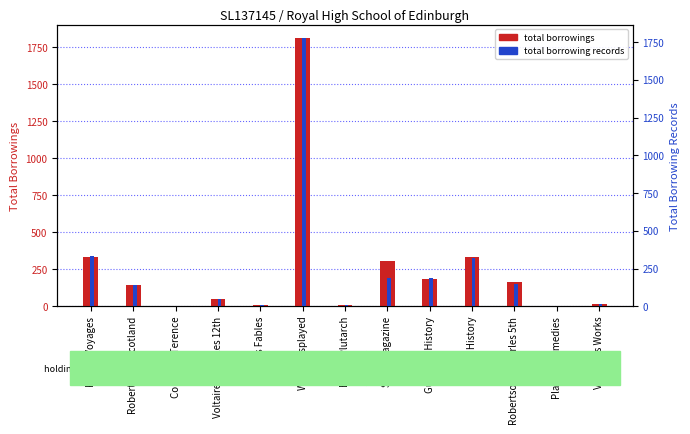

What is the difference between the maximum and minimum values in the total borrowing records series?

1772